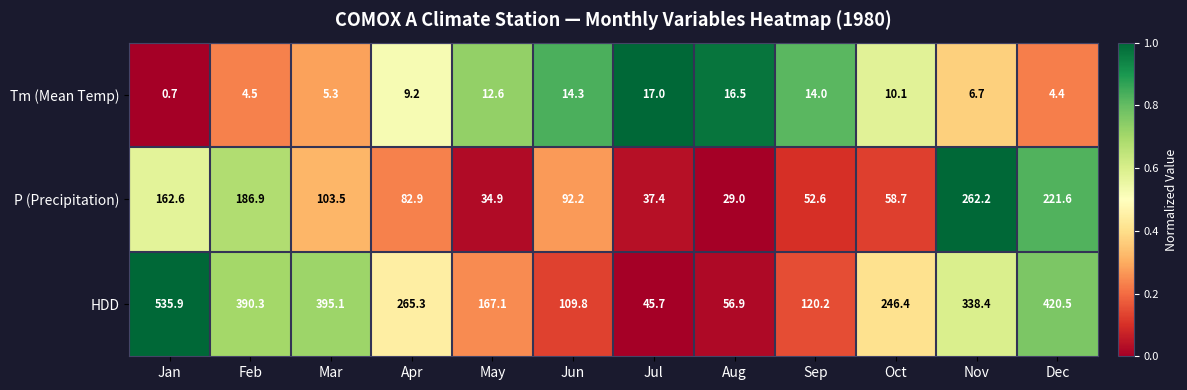

Count the number of data series in this chart.

3